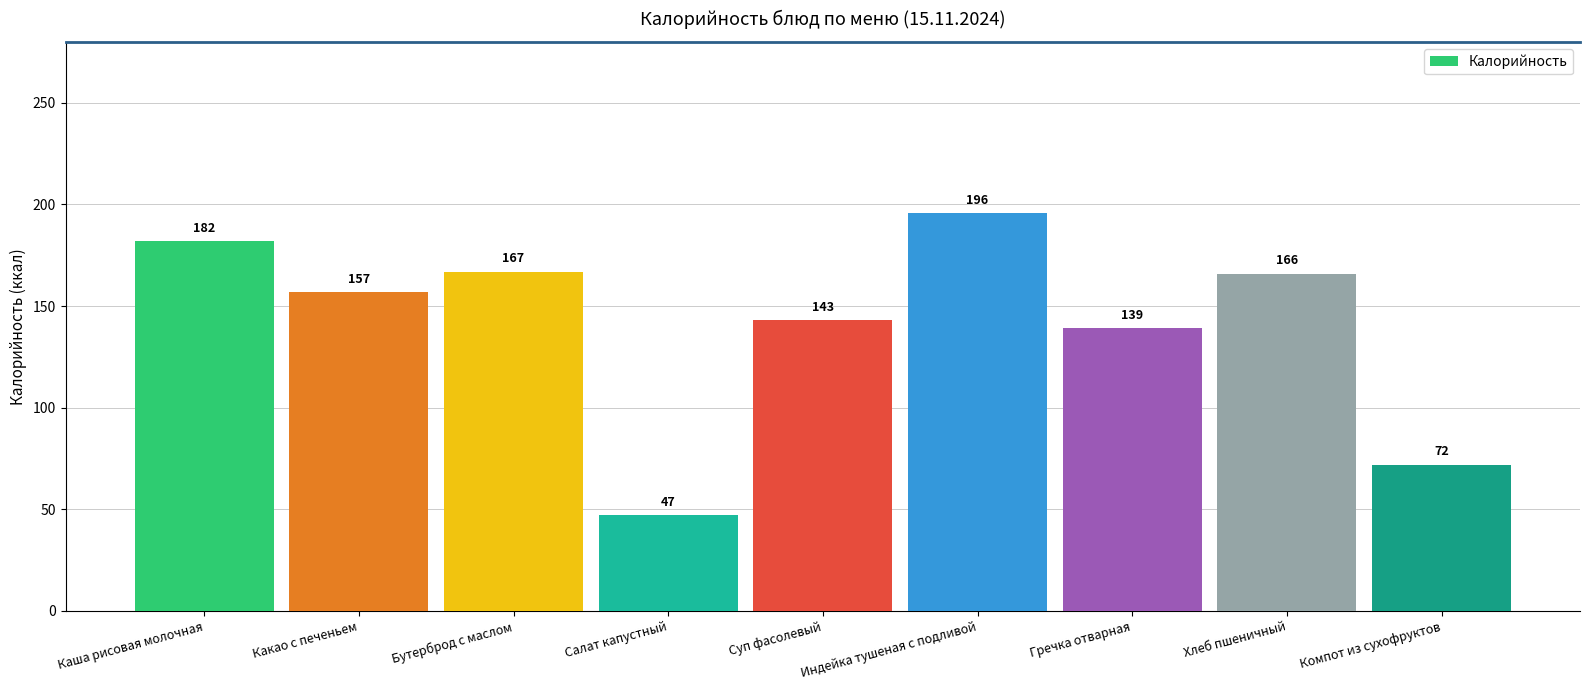

What is the ratio of the value at Хлеб пшеничный to the value at Гречка отварная?

1.2